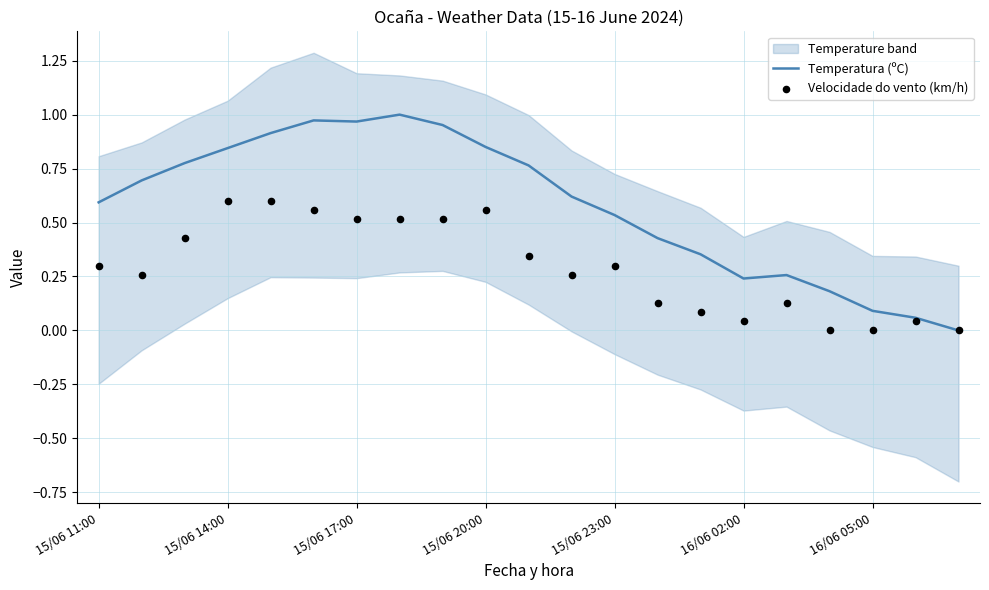

The Temperatura (ºC) series shows 0.6 at 15/06 11:00. True or false?

True